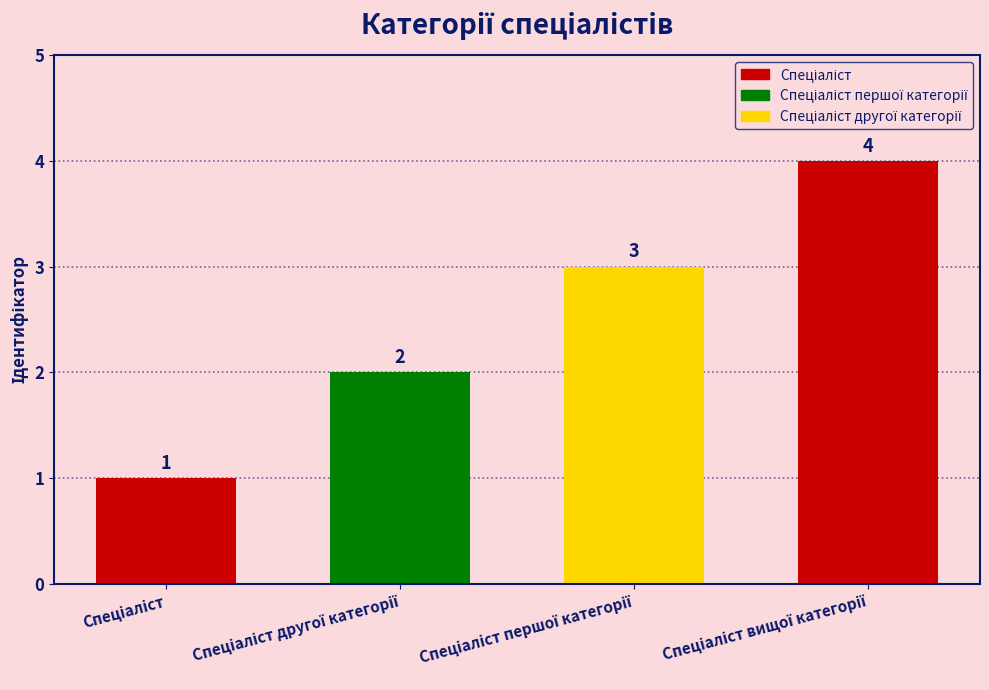

Reading left to right, extract all data points from this chart.

1	2	3	4